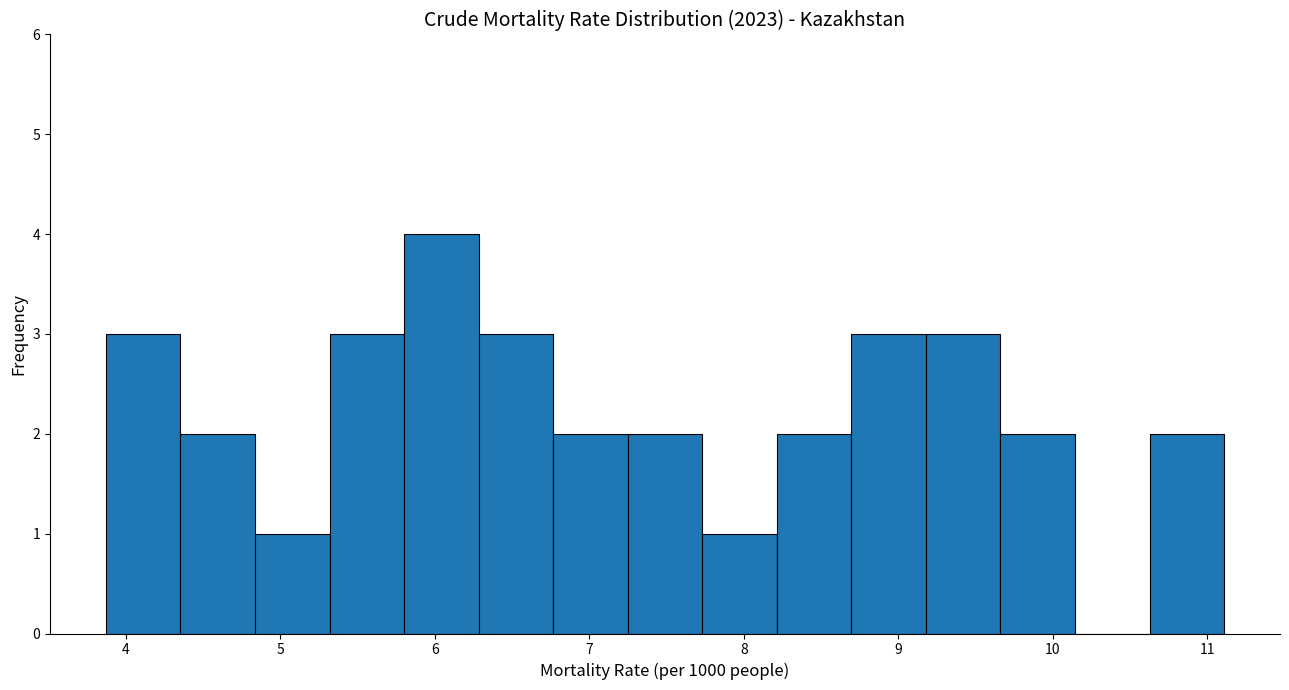

Over which range of the x-axis is the bar tallest?

5.8 to 6.3